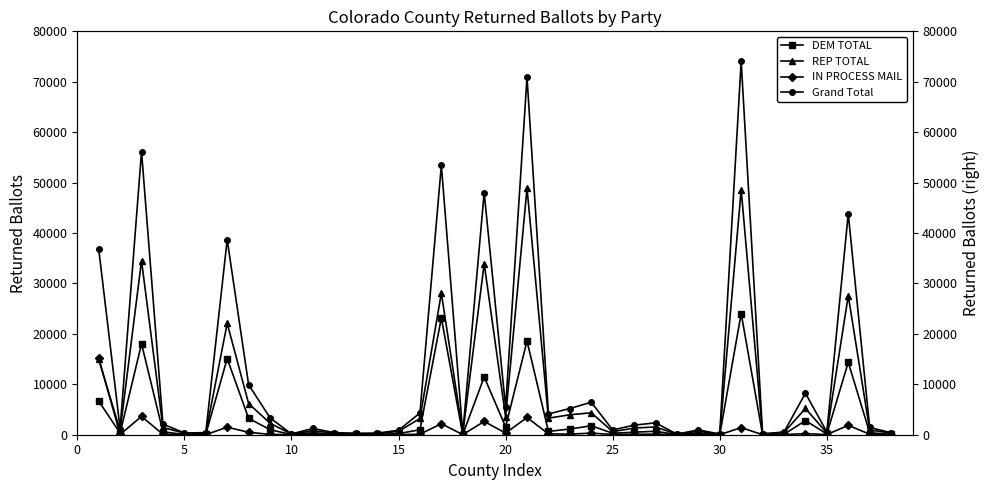

Which series has the largest total across all categories?

Grand Total